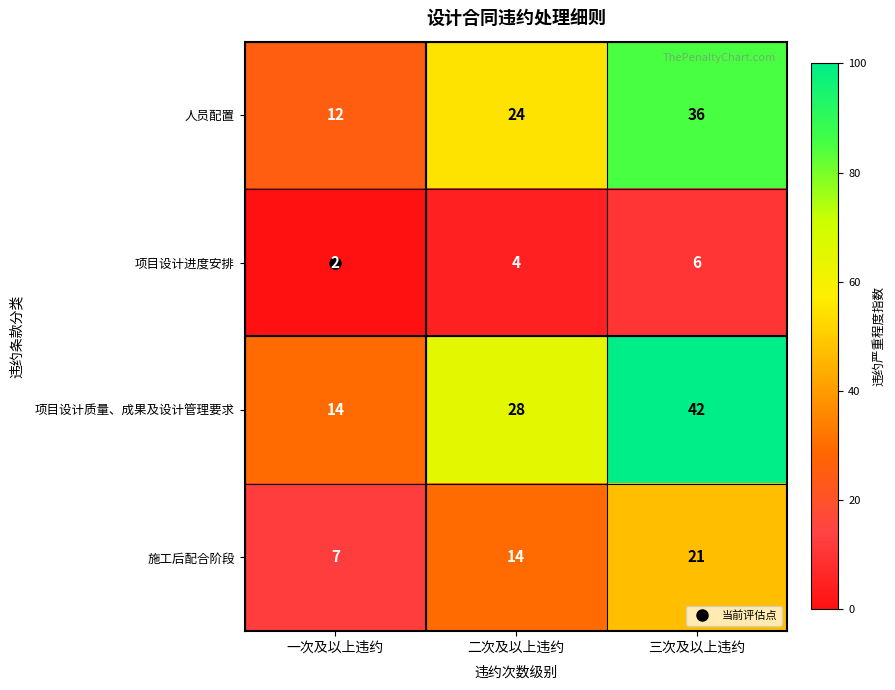

What is the difference between the highest and lowest values at 二次及以上违约?

24